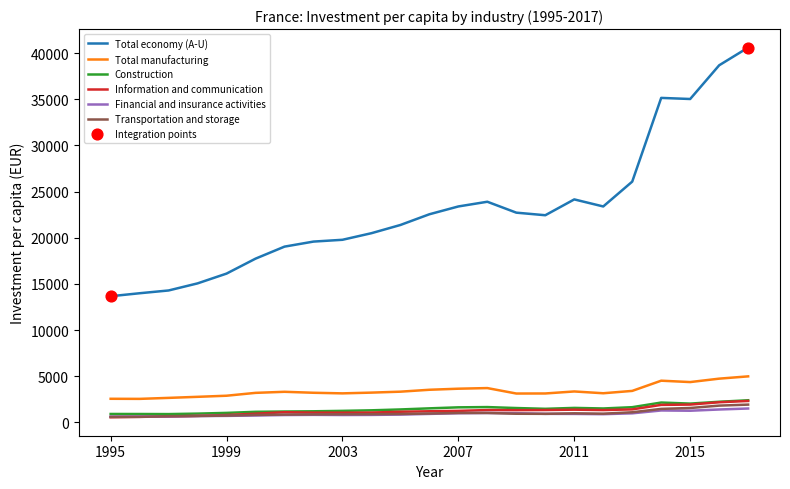

True or false: Construction and Total economy (A-U) intersect in this chart.

False